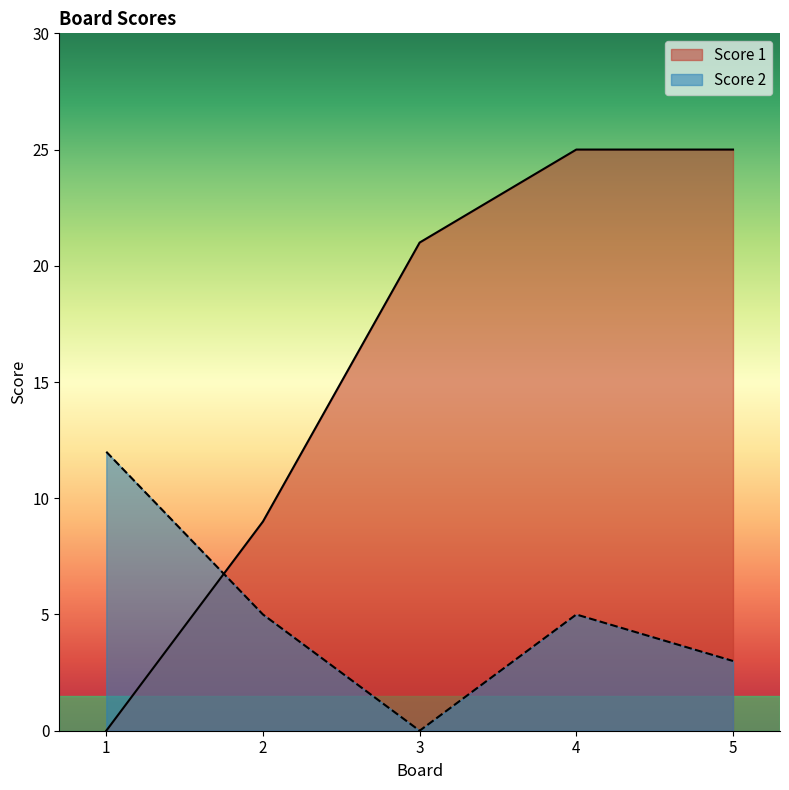

How many values in the Score 1 series are below 21?

2